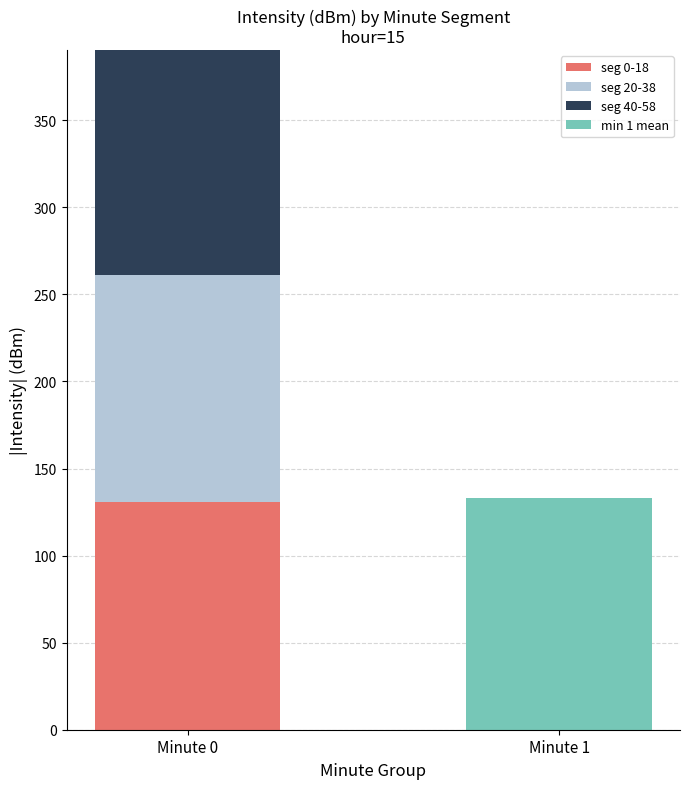

What is the sum of all seg 0-18 values?

130.7